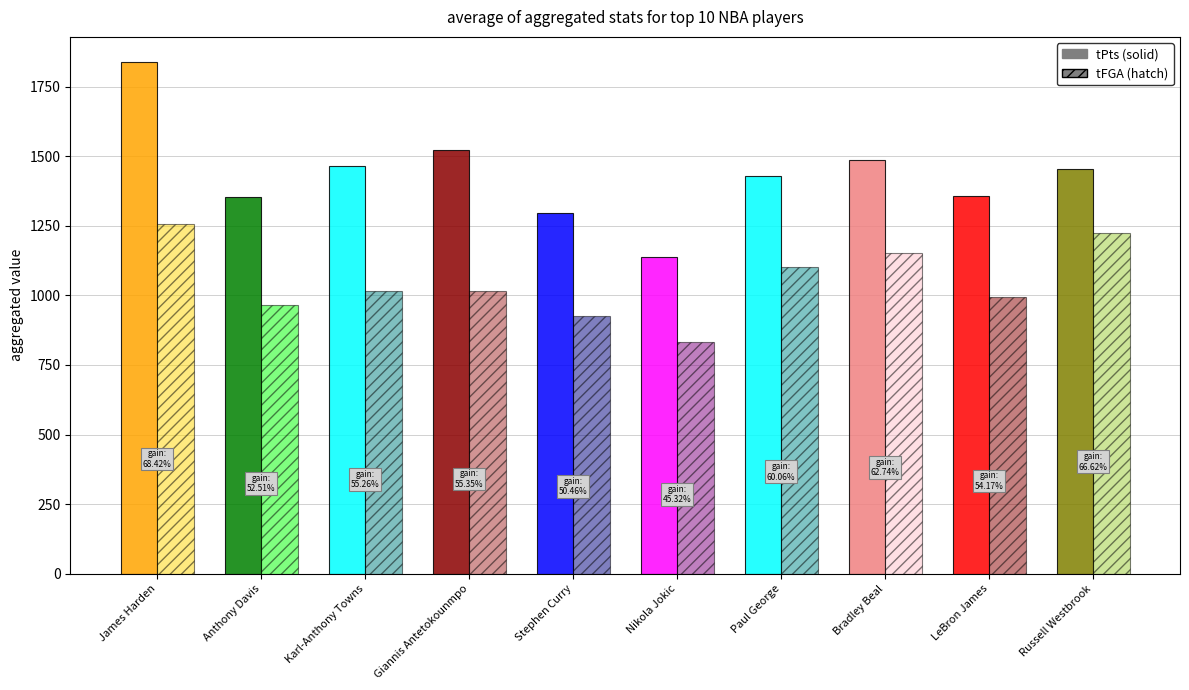

What is the difference between the highest and lowest values at Paul George?

324.3